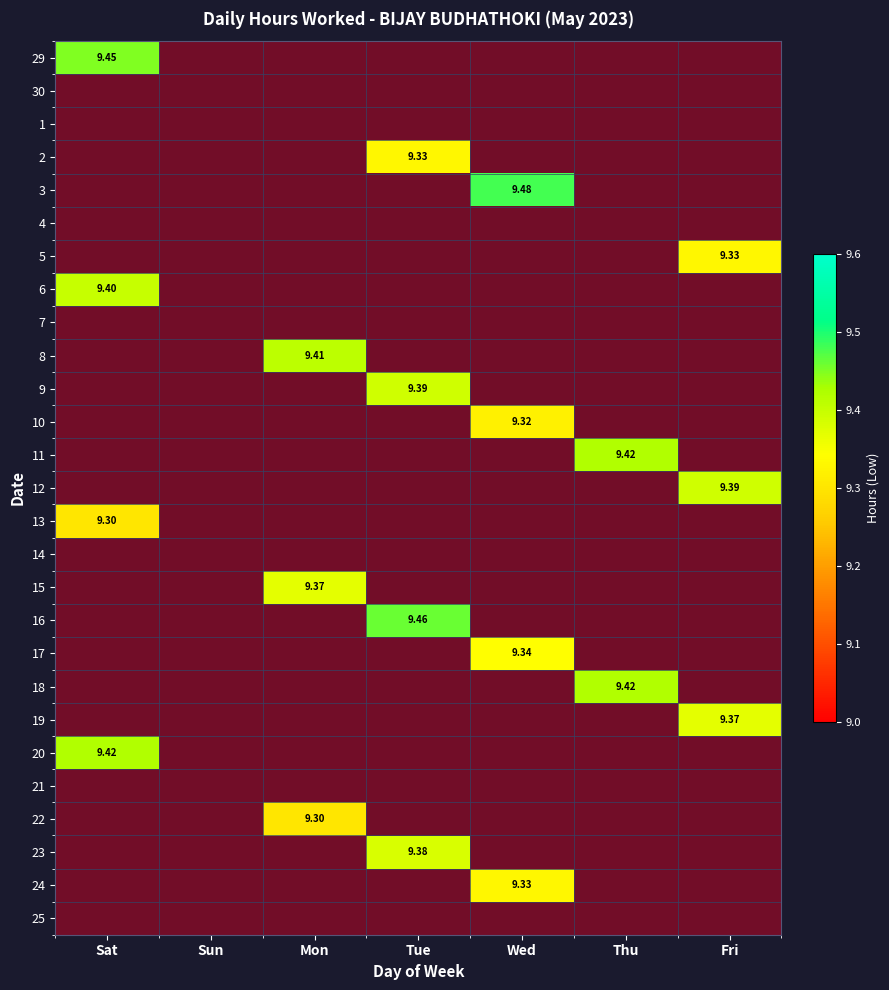

At which category does the chart reach its peak across all series?

Wed